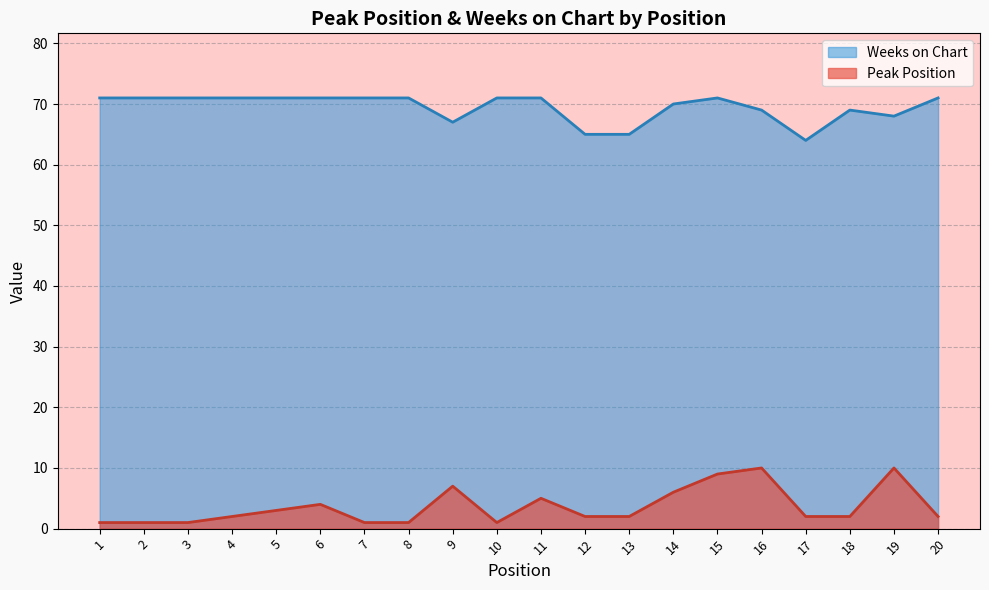

What is the difference between the Weeks on Chart values at 5 and 12?

6